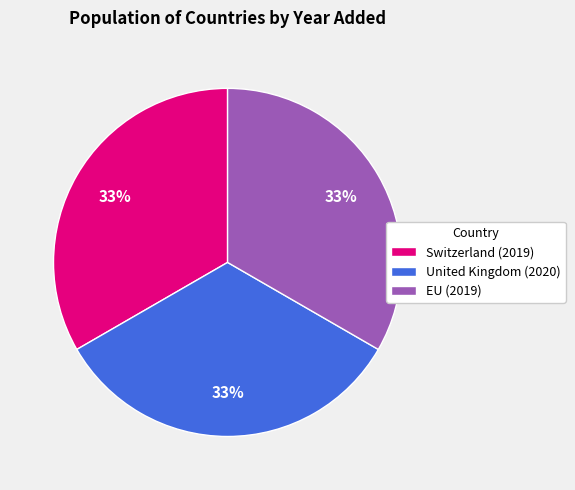

What percentage is the EU slice, to the nearest percent?

33%